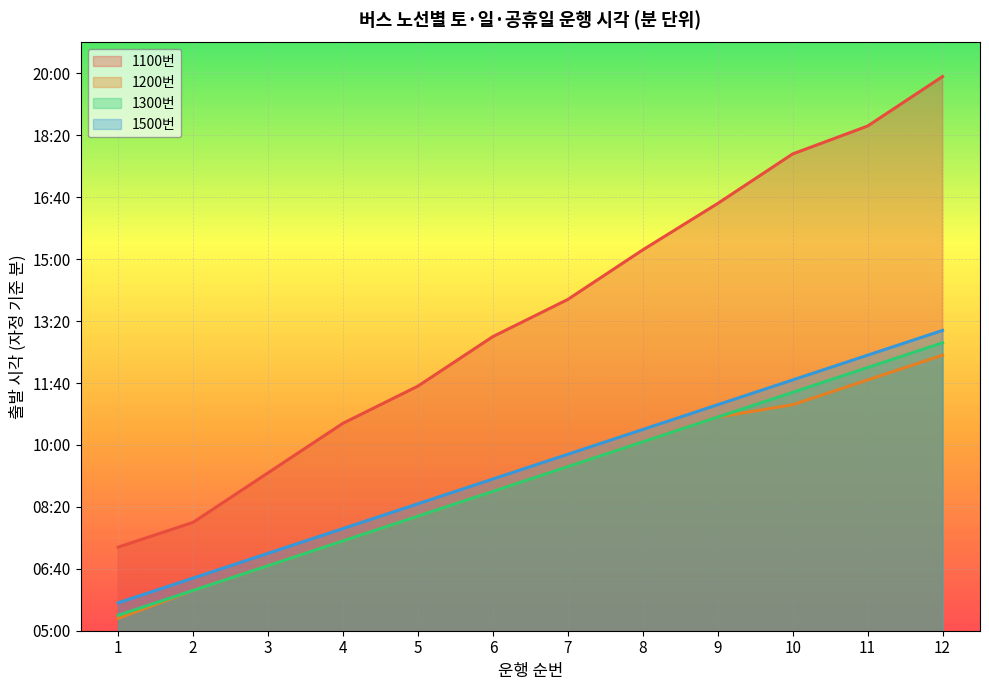

True or false: 1500번 (운행 횟수) and 1100번 (운행 횟수) intersect in this chart.

False